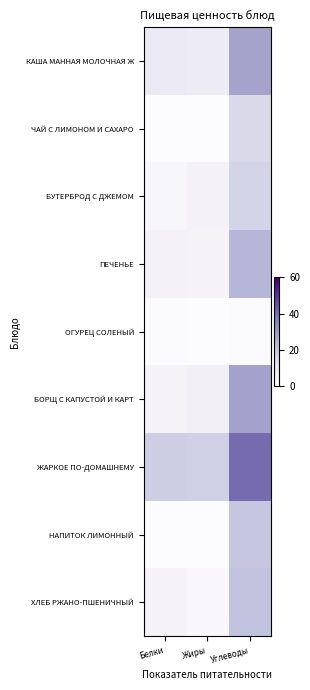

At how many categories does at least one series exceed 19?

1